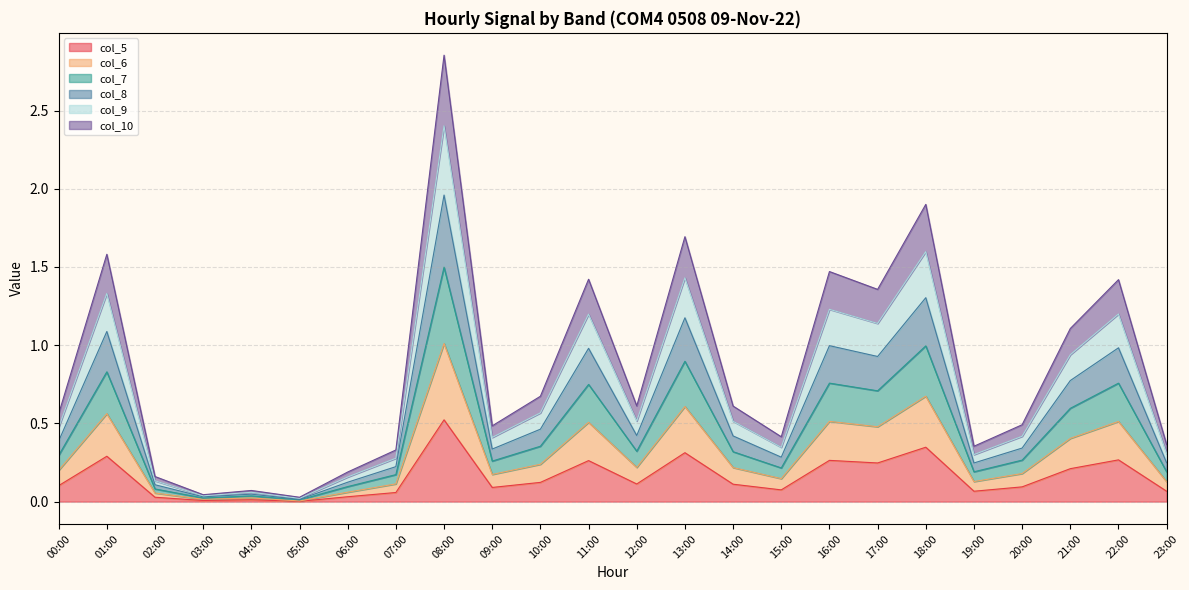

True or false: col_8 and col_10 cross at least once.

False